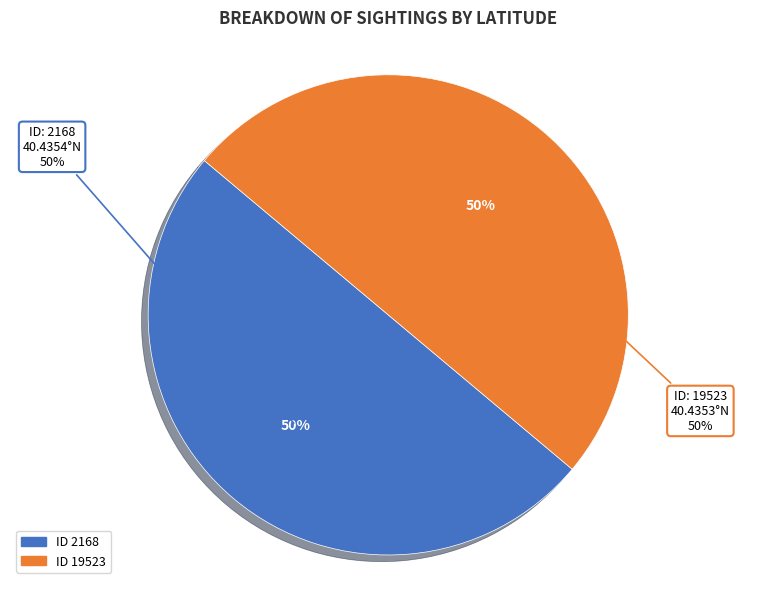

To the nearest percent, what is the average slice percentage?

50%